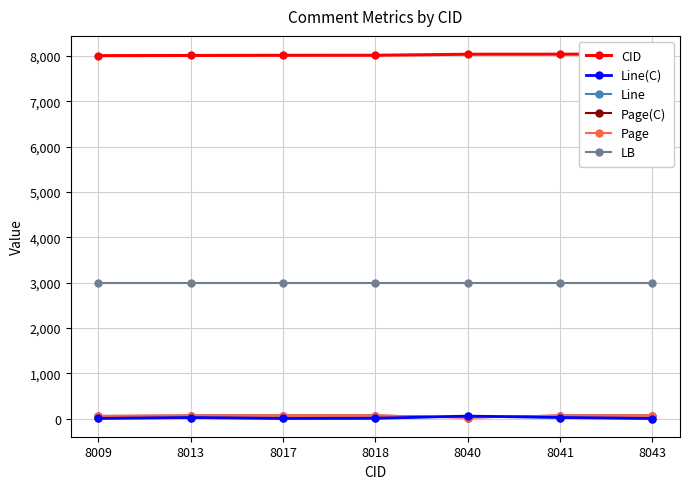

Rank the series at 8013 from lowest to highest value.

Line(C), Line, Page(C), Page, LB, CID